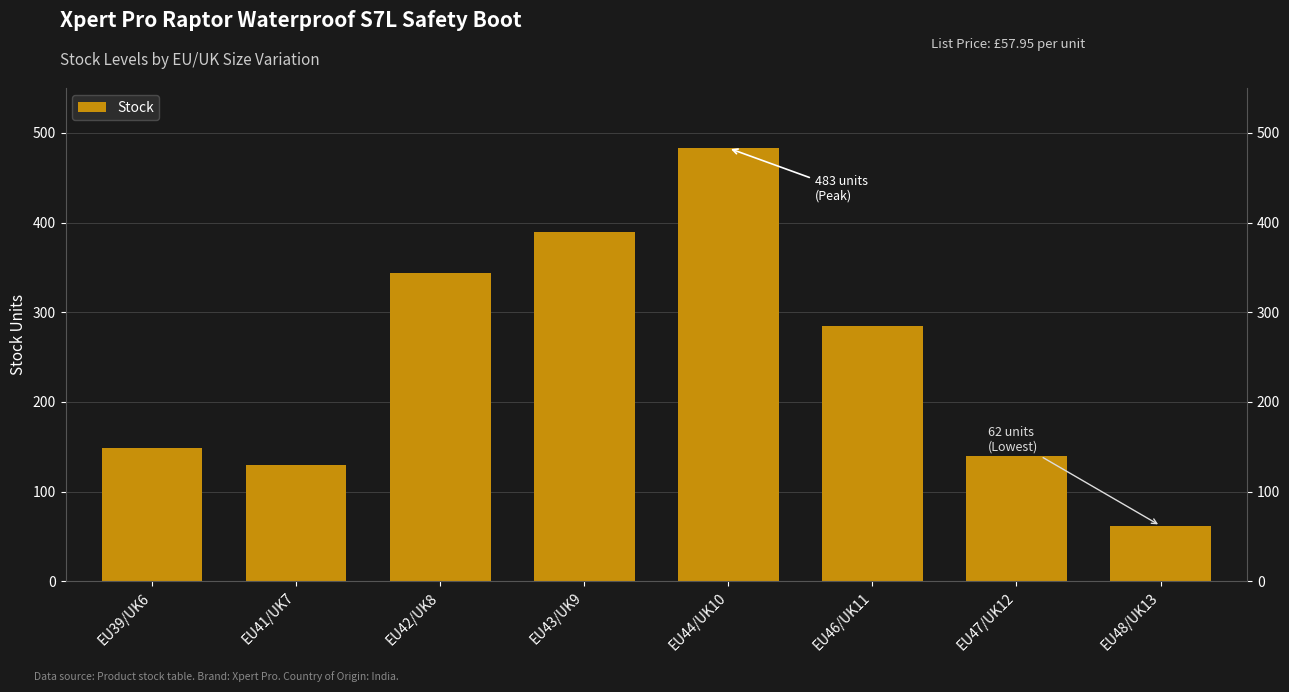

What is the label of the 2nd bar from the right?

EU47/UK12